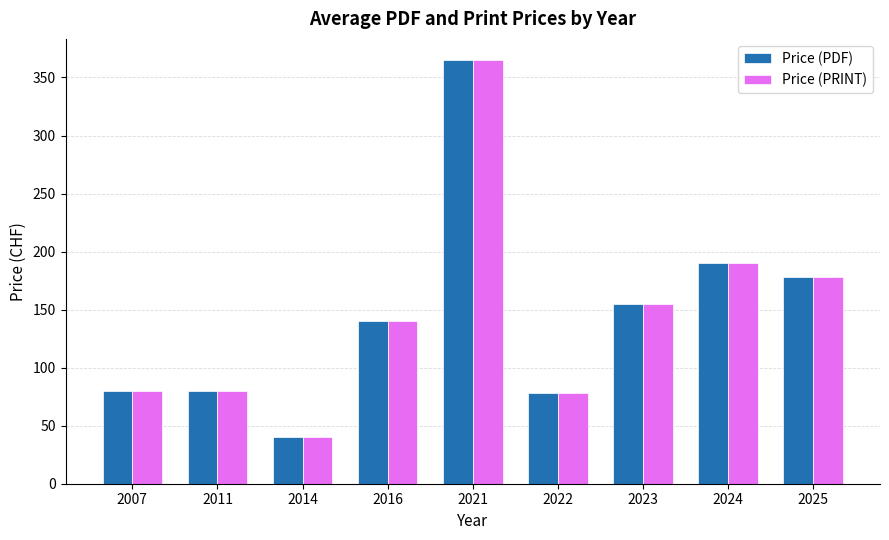

What is the total value across all series at 2021?

730.0